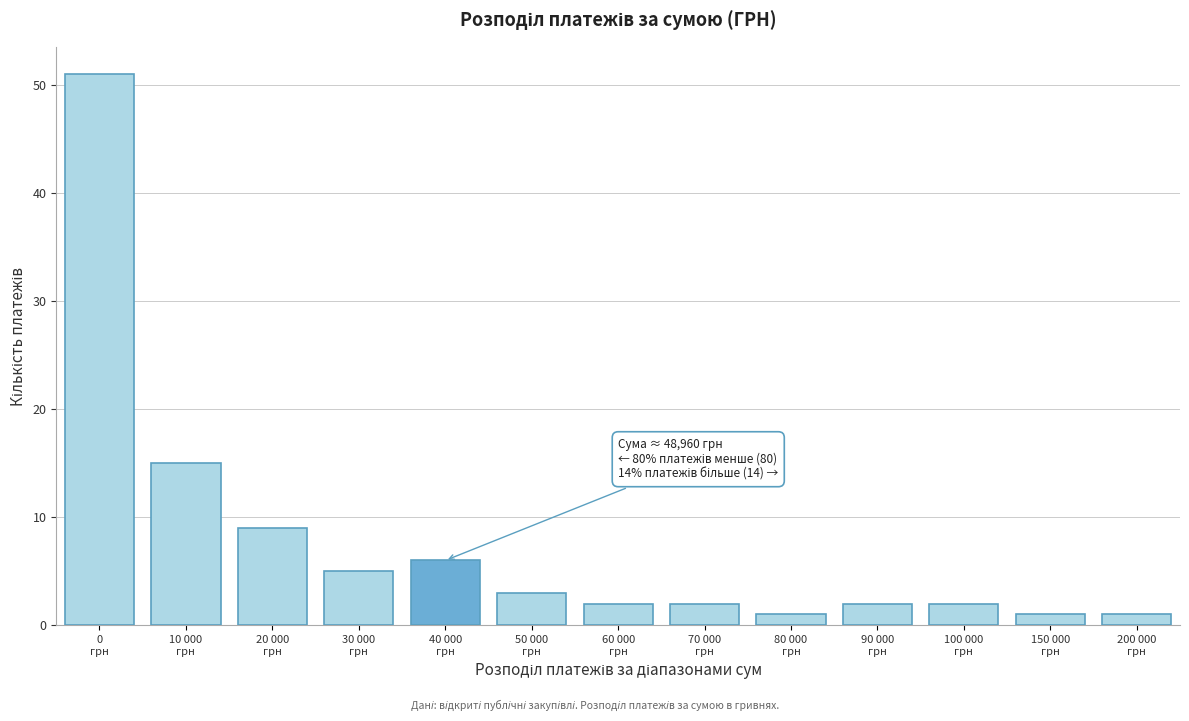

Reading left to right, extract all data points from this chart.

51	15	9	5	6	3	2	2	1	2	2	1	1